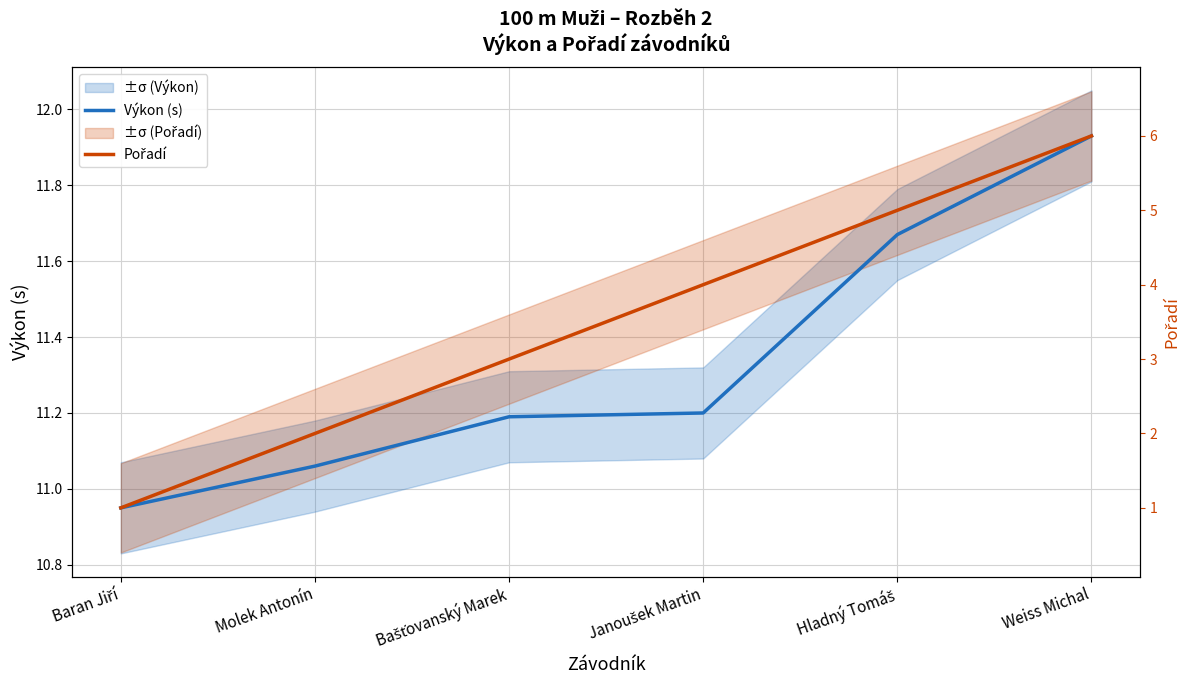

Rank the categories by Pořadí value from lowest to highest.

Baran Jiří, Molek Antonín, Bašťovanský Marek, Janoušek Martin, Hladný Tomáš, Weiss Michal